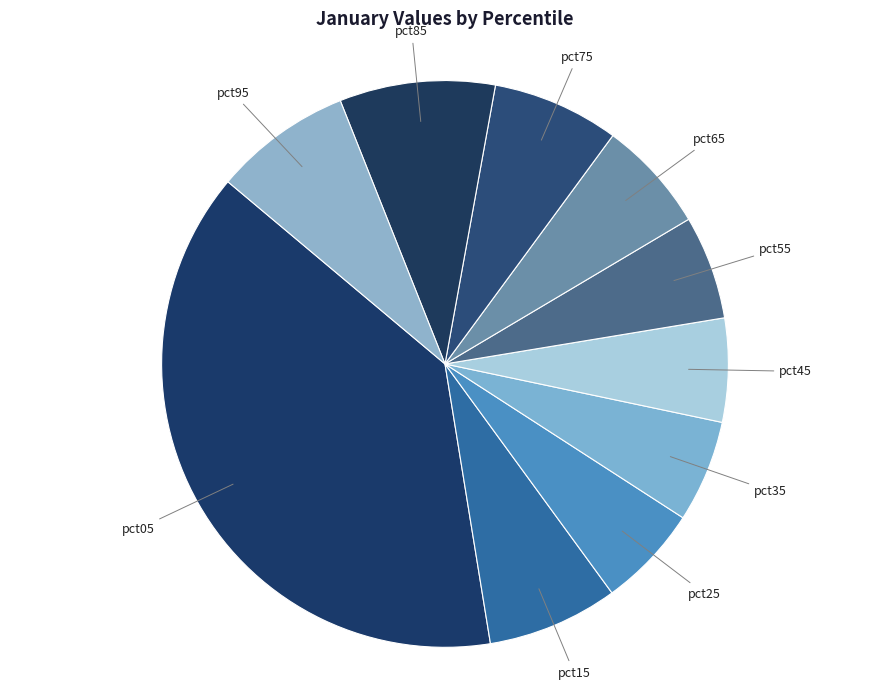

Combined, do pct25 and pct15 account for over 50%?

No